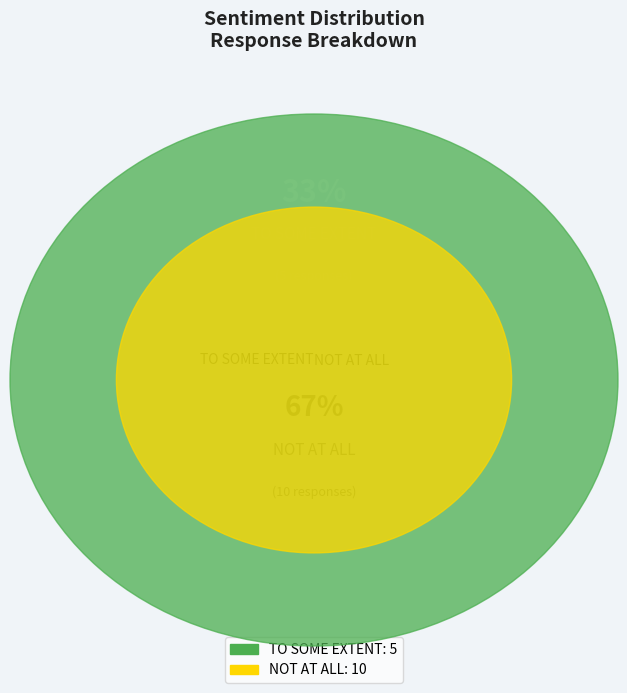

Is the sum of NOT AT ALL and TO SOME EXTENT greater than half?

Yes